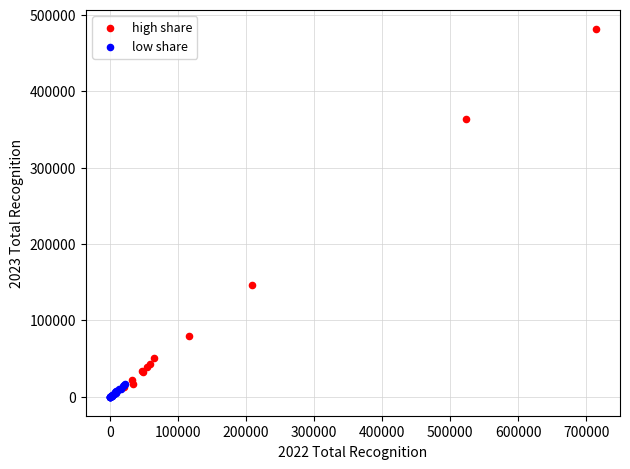

Which series contains the highest Y value?

high share